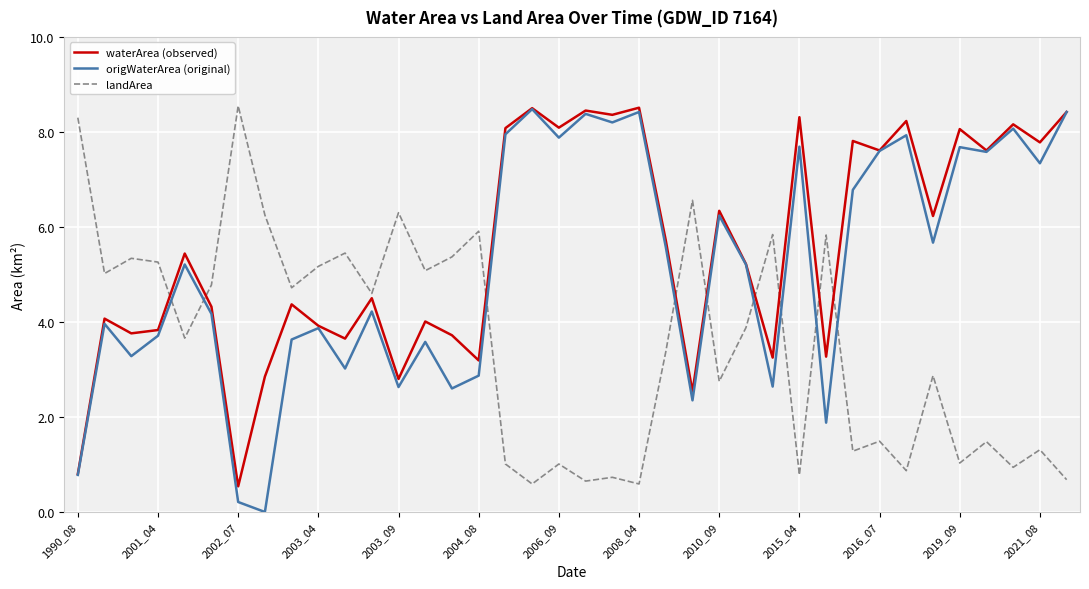

How many lines are shown in the chart?

3